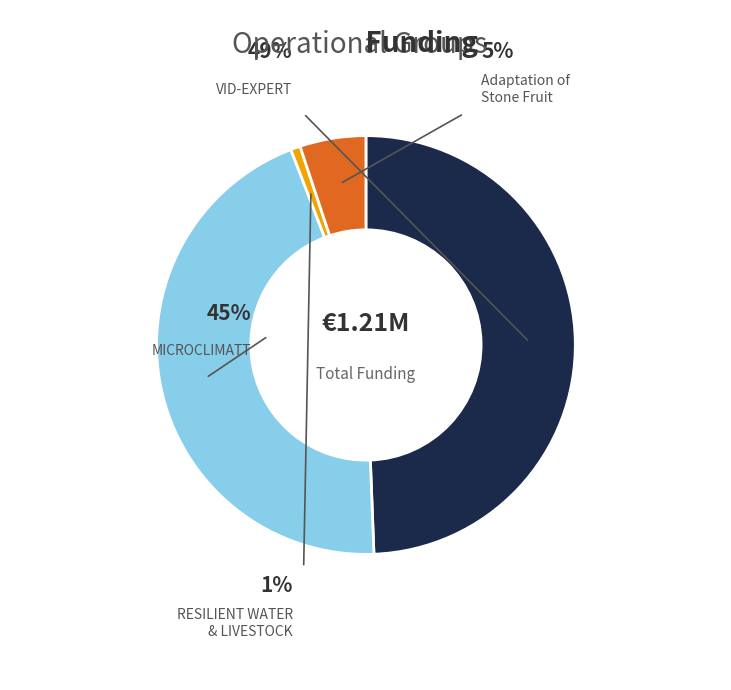

Which category has the biggest portion of the pie?

VID-EXPERT